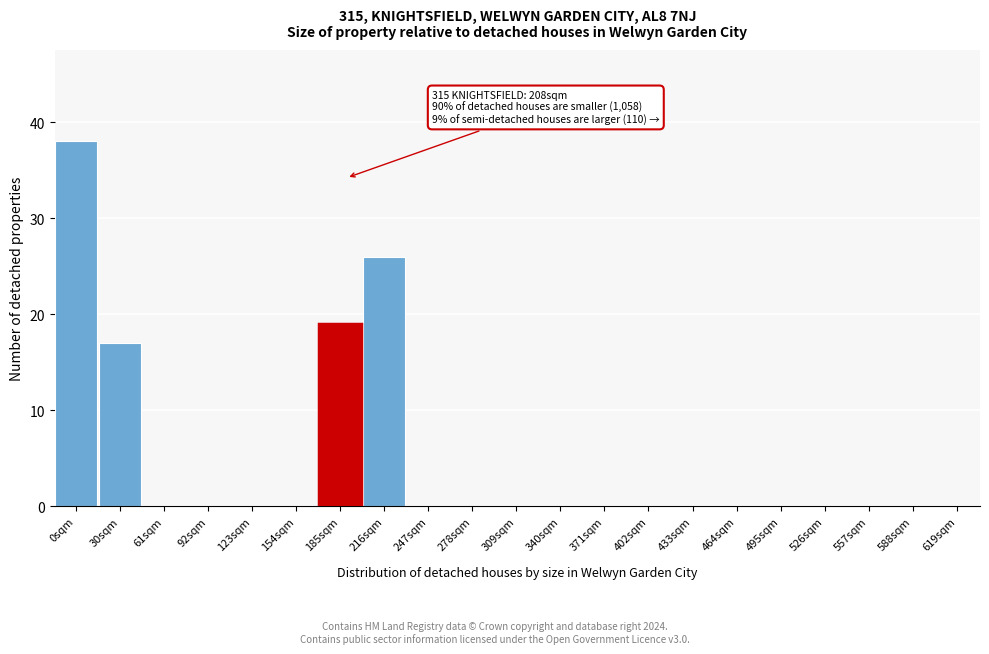

Reading left to right, what are all the values shown in this chart?

0sqm=38	30sqm=17	61sqm=0	92sqm=0	123sqm=0	154sqm=0	185sqm=19	216sqm=26	247sqm=0	278sqm=0	309sqm=0	340sqm=0	371sqm=0	402sqm=0	433sqm=0	464sqm=0	495sqm=0	526sqm=0	557sqm=0	588sqm=0	619sqm=0